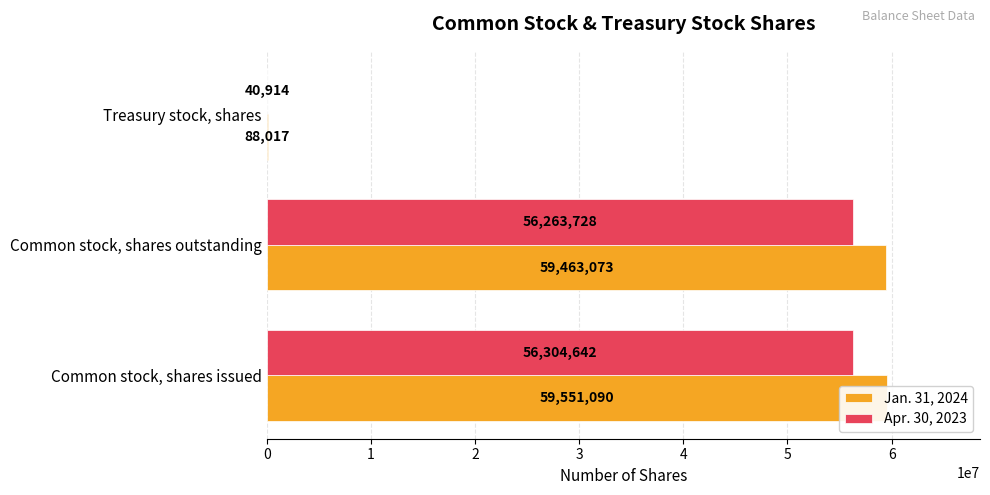

How many categories are shown in the chart?

3